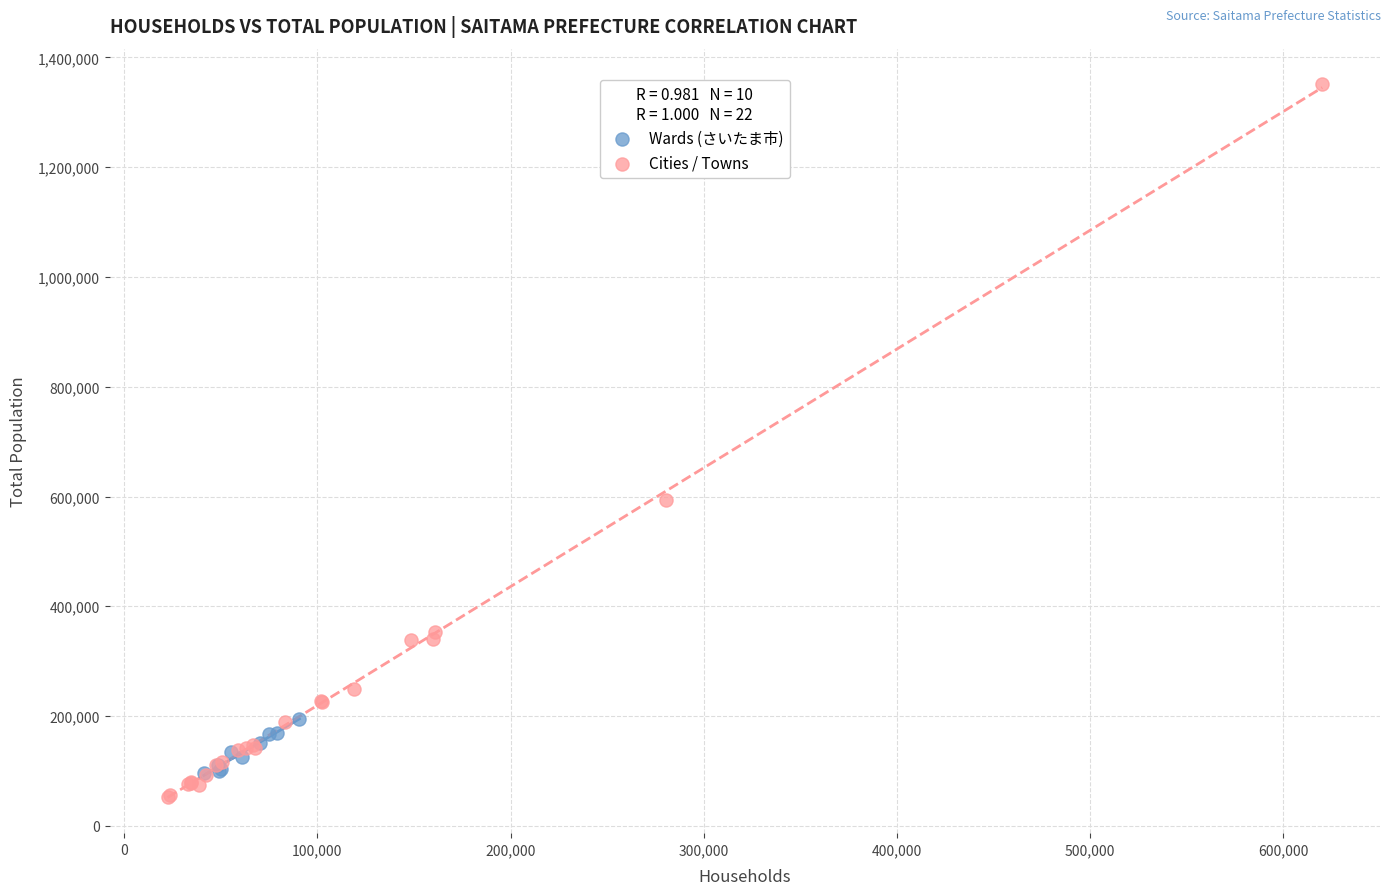

Which series has the widest spread of Y values?

Cities / Towns